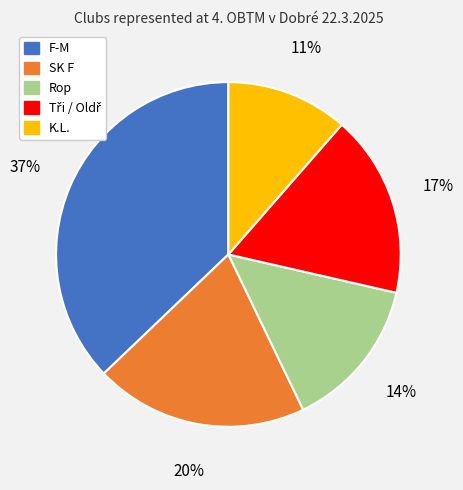

To the nearest percent, what is the average slice percentage?

20%